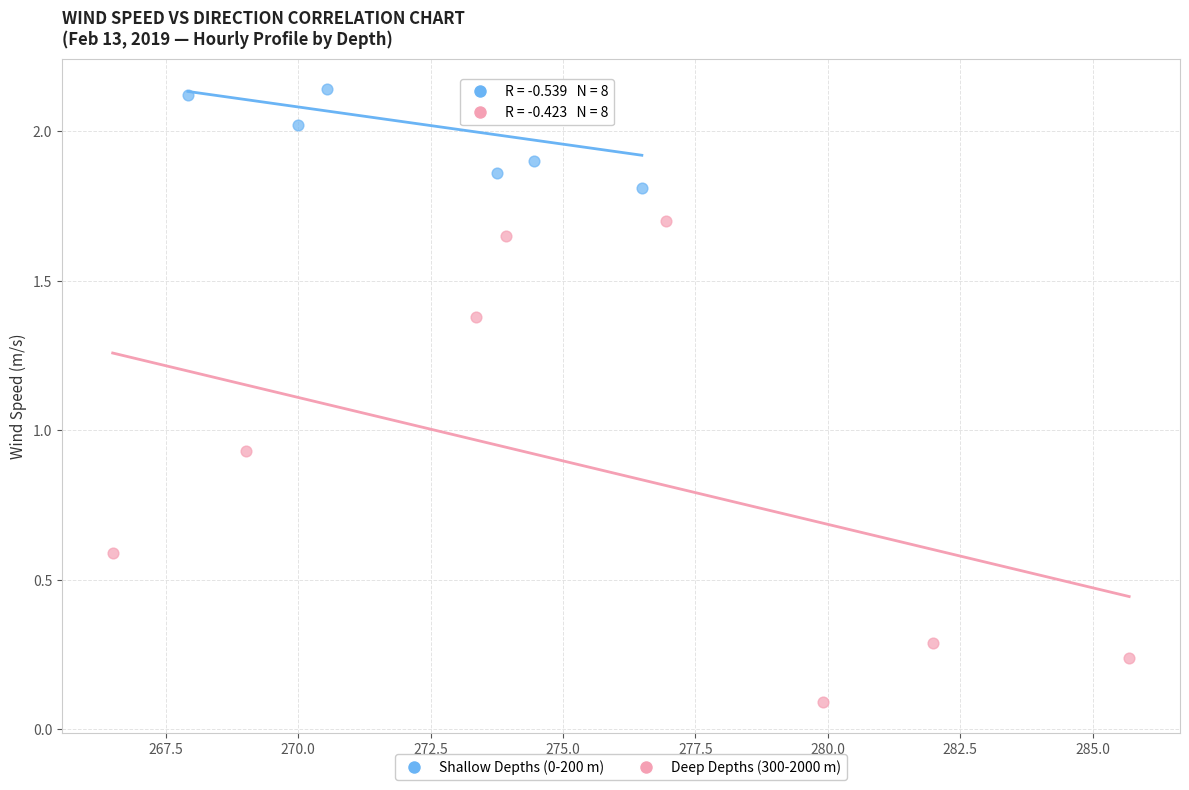

Which series reaches the minimum Y coordinate?

Deep Depths (300-2000 m)